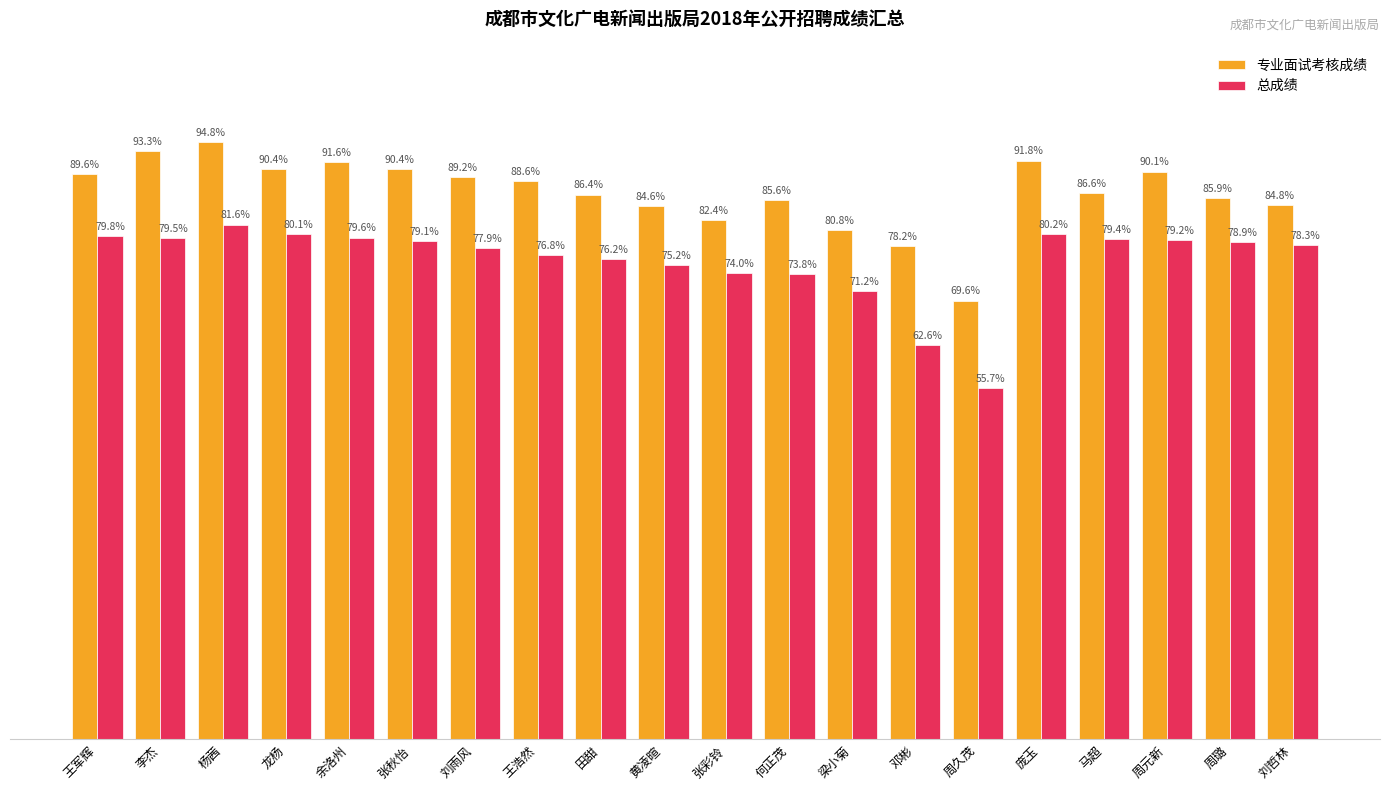

Which series has the largest total across all categories?

专业面试考核成绩